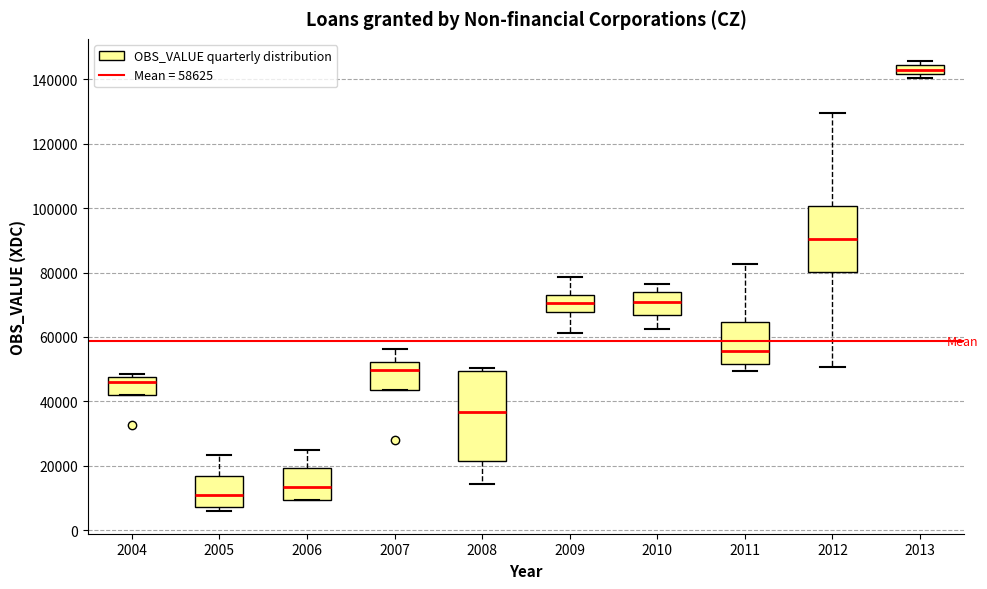

Which box is the tallest, from its lower edge to its upper edge?

2008